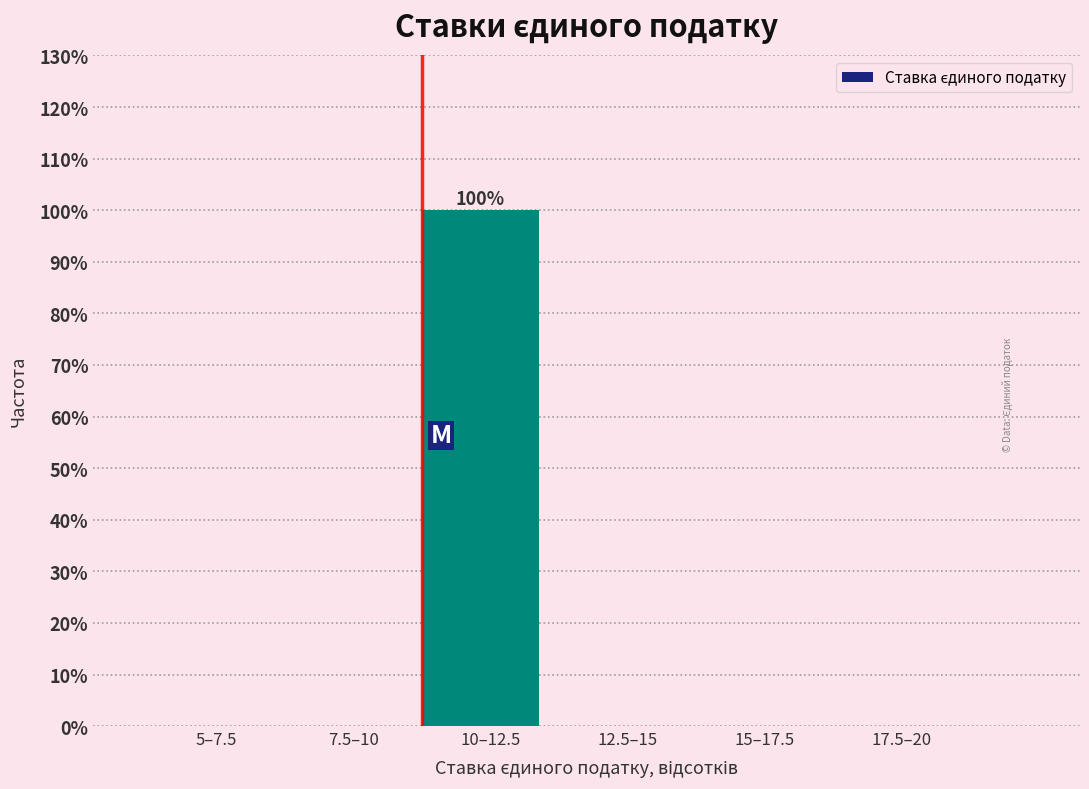

Reading right to left, what are all the values shown in this chart?

17.5–20=0	15–17.5=0	12.5–15=0	10–12.5=100	7.5–10=0	5–7.5=0